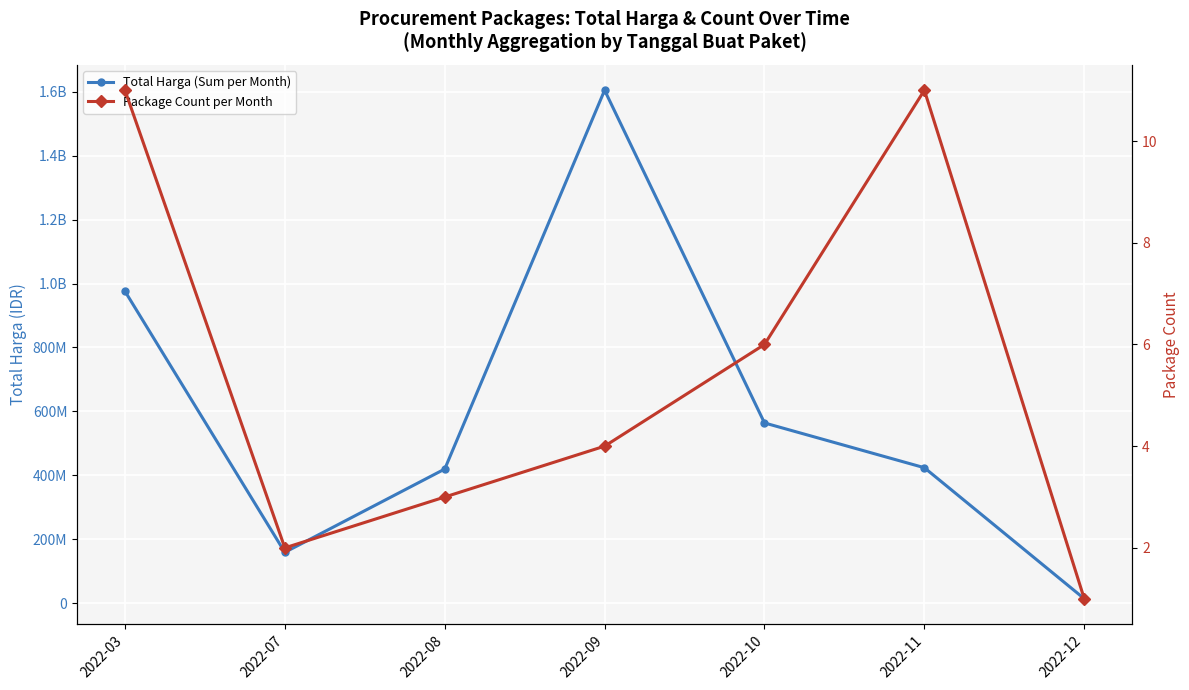

What is the spread (max minus min) of values at 2022-08?

420074997